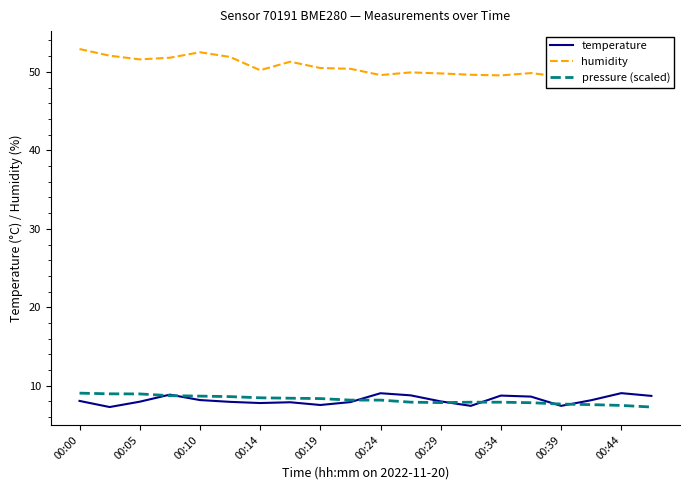

What is the average value of the humidity series?

50.5